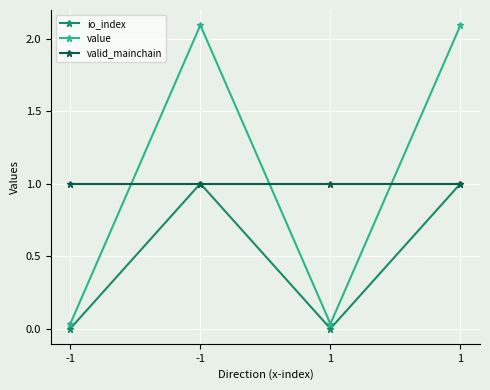

How many series are shown in this chart?

3